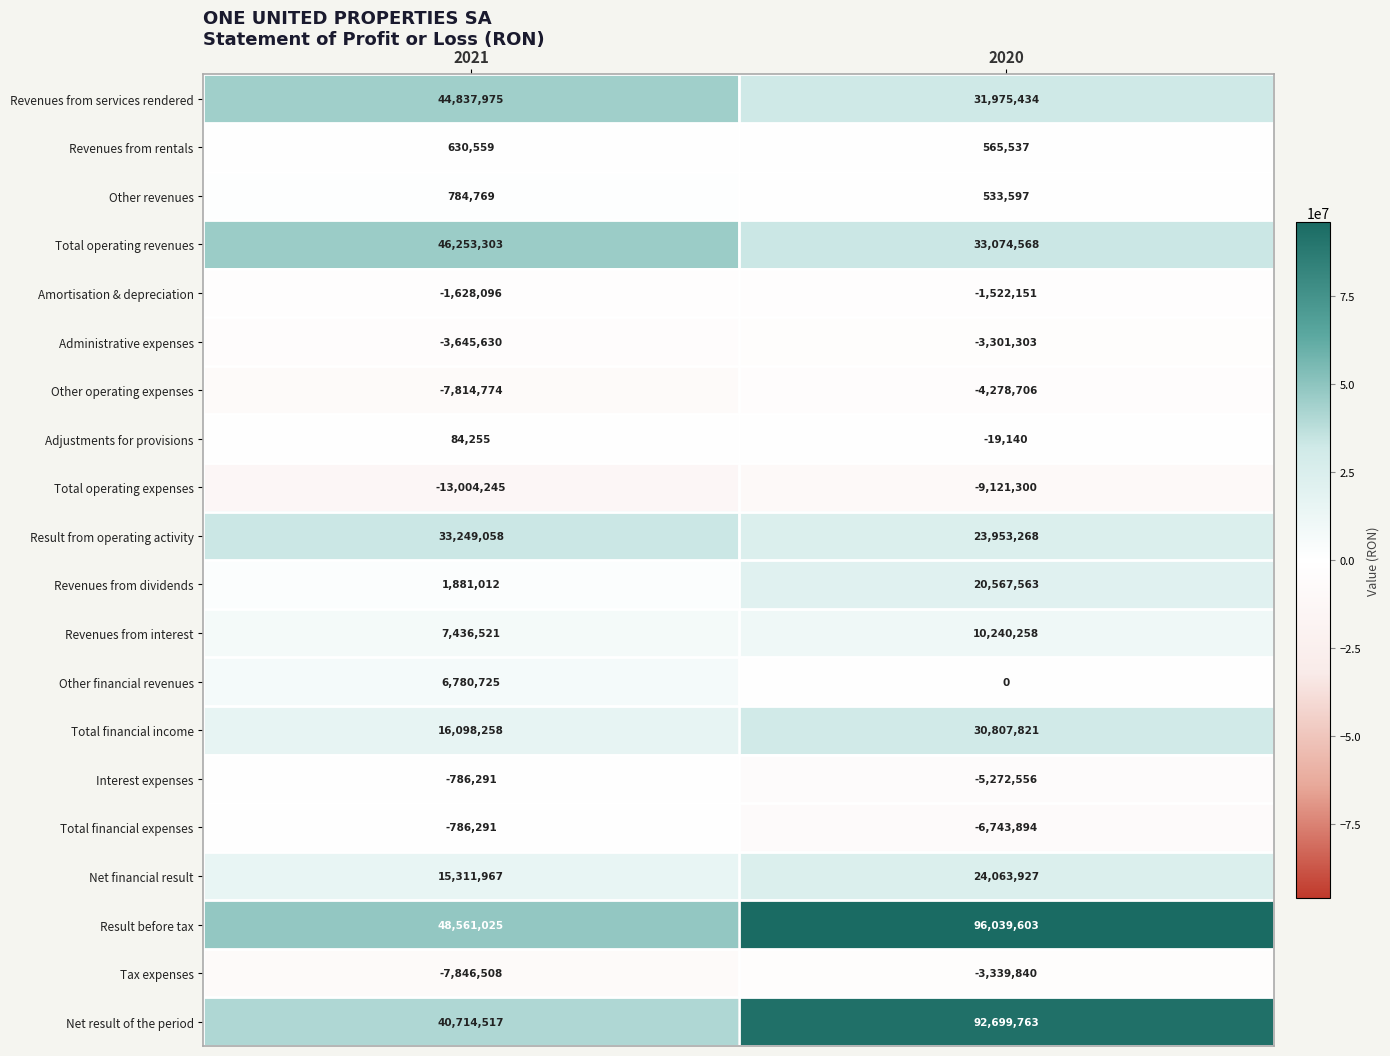

At which label does Administrative expenses reach its minimum?

2021